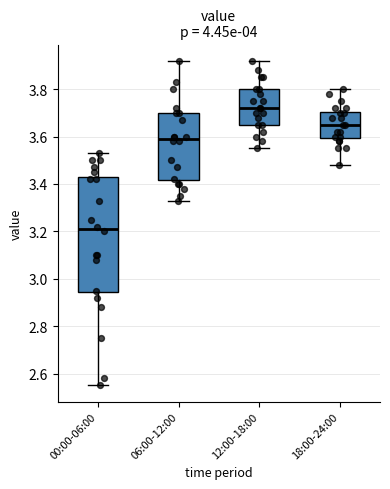

Reading left to right, transcribe this box plot: for each box, give where its median line is, the range the box spans, and where its two whiskers end, as read against the y-axis. The values are not printed on the chart, so give them approximately, as read against the axis.

00:00-06:00: median 3.22, box 2.94 to 3.42, whiskers 2.56 to 3.54
06:00-12:00: median 3.60, box 3.42 to 3.70, whiskers 3.34 to 3.92
12:00-18:00: median 3.72, box 3.66 to 3.80, whiskers 3.56 to 3.92
18:00-24:00: median 3.66, box 3.60 to 3.70, whiskers 3.48 to 3.80